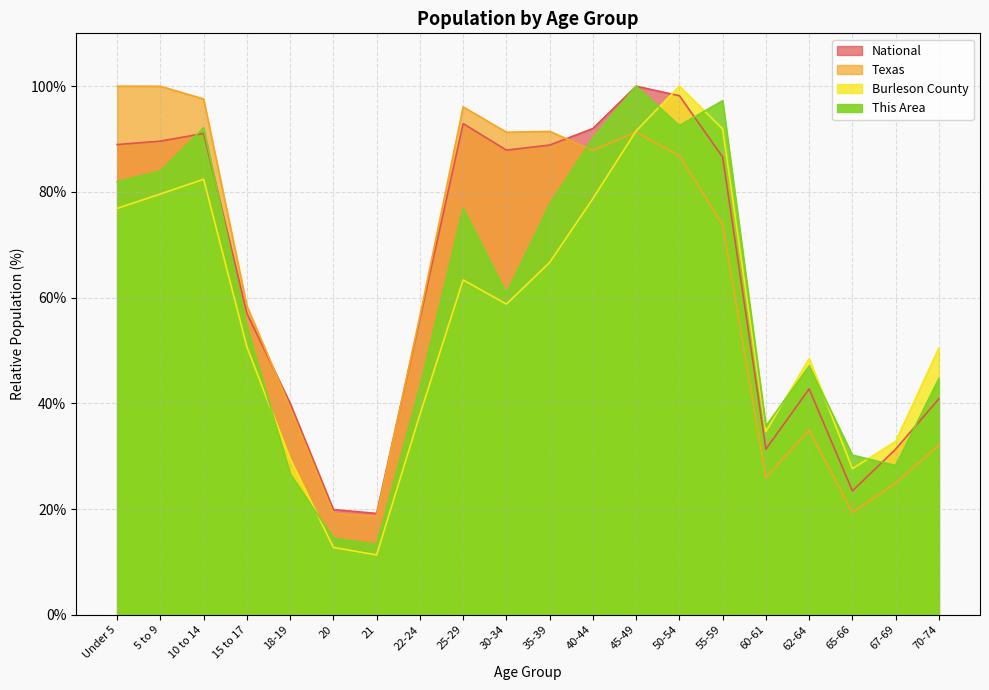

How many lines are shown in the chart?

4